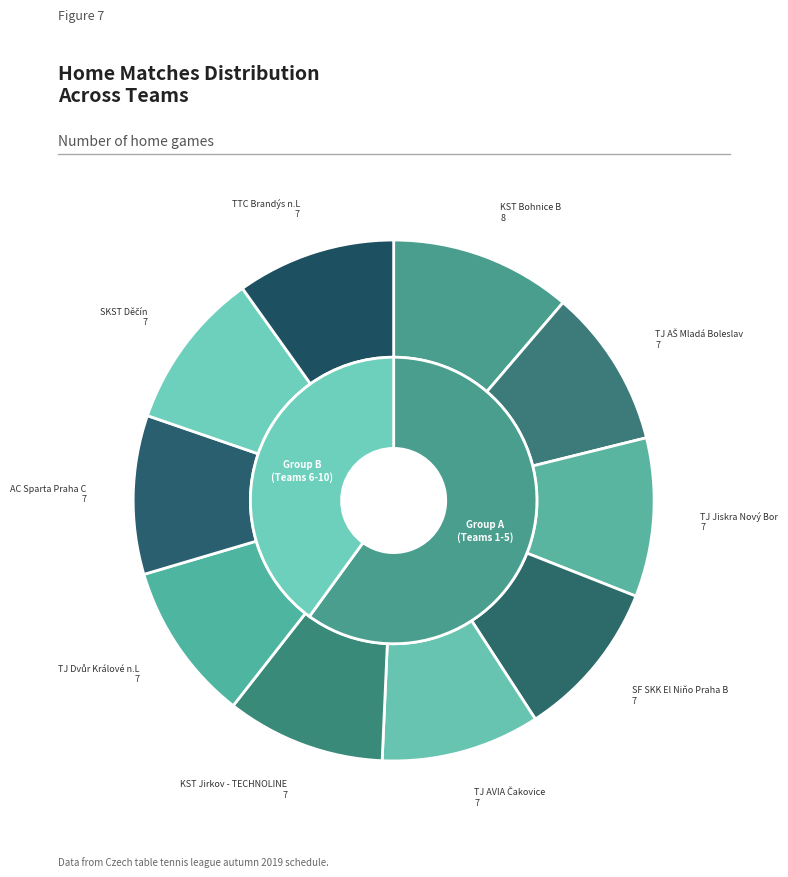

True or false: KST Bohnice B accounts for 1% of the total.

False